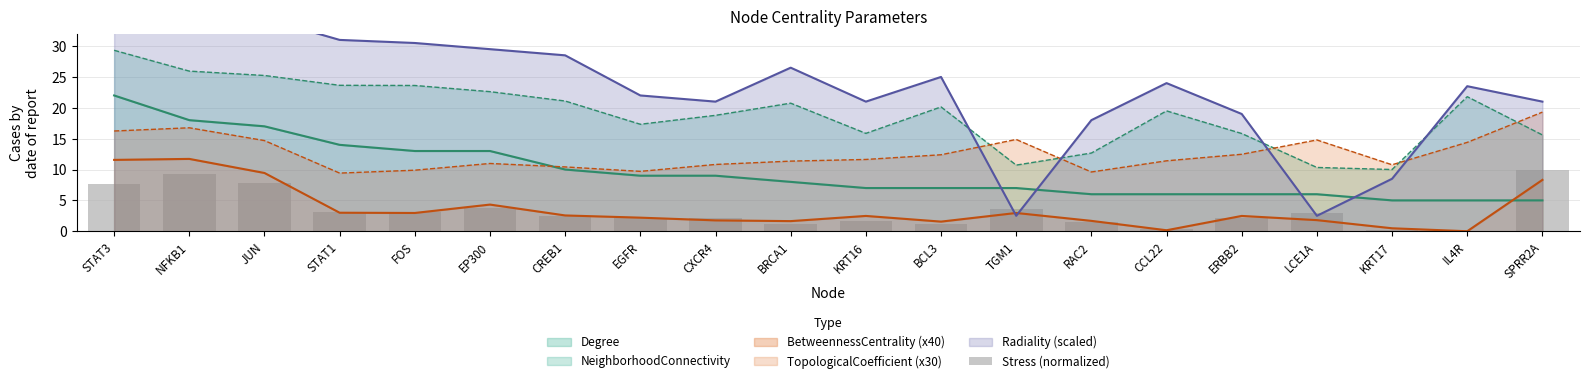

What is the highest value of the BetweennessCentrality (x40) series?

11.7